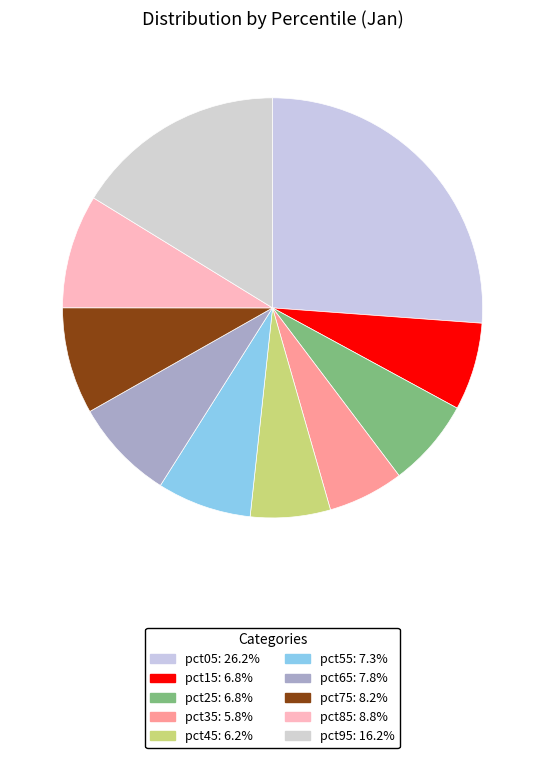

To the nearest percent, what portion does pct85 represent?

9%